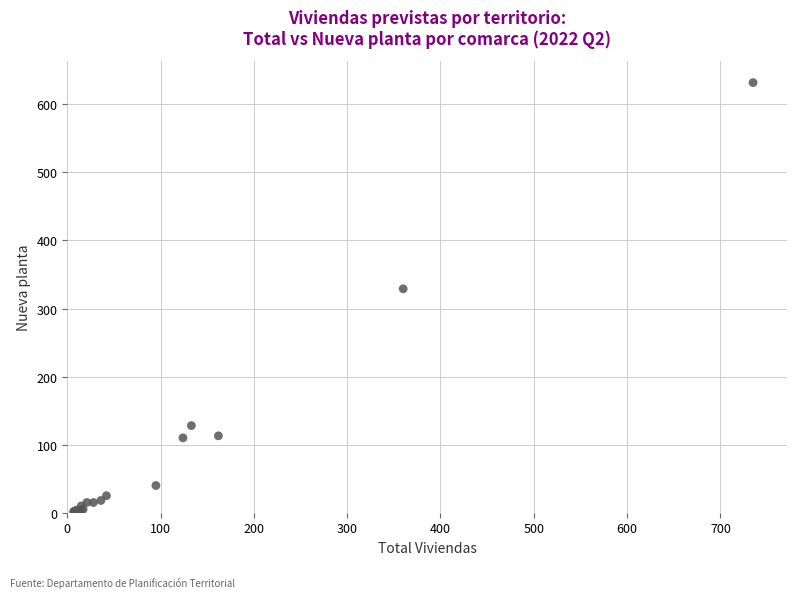

What Y value in the scatter plot is closest to 316?

329